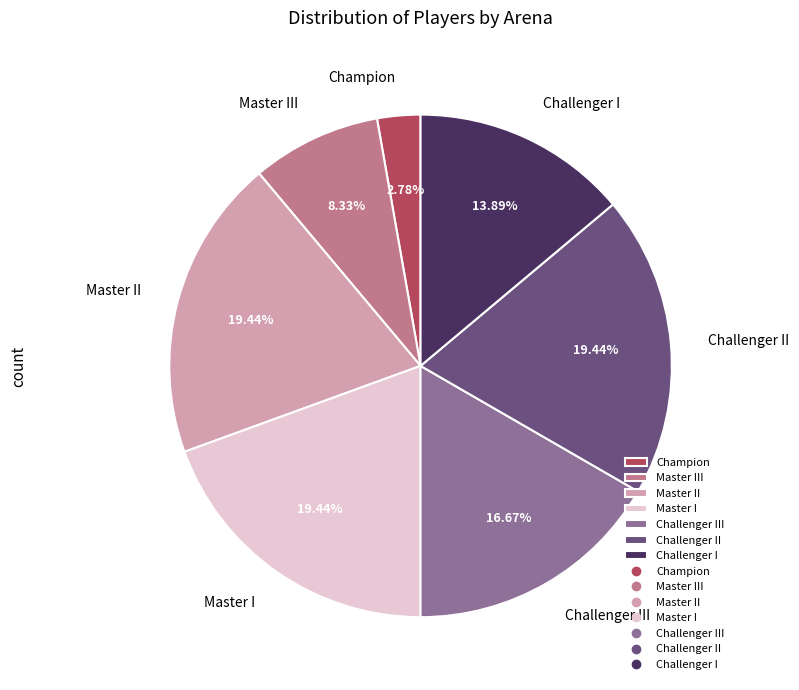

Is the sum of Challenger I and Challenger III greater than half?

No